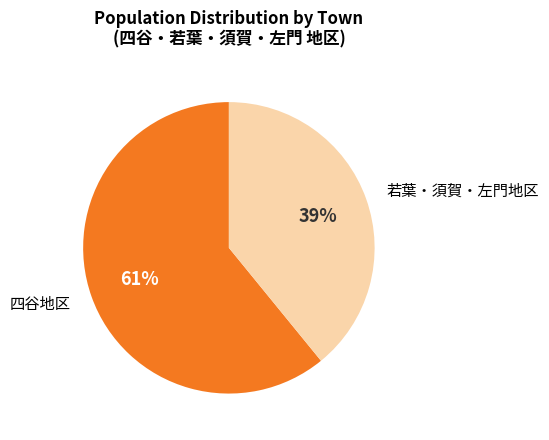

Combined, do 若葉・須賀・左門地区 and 四谷地区 account for over 50%?

Yes